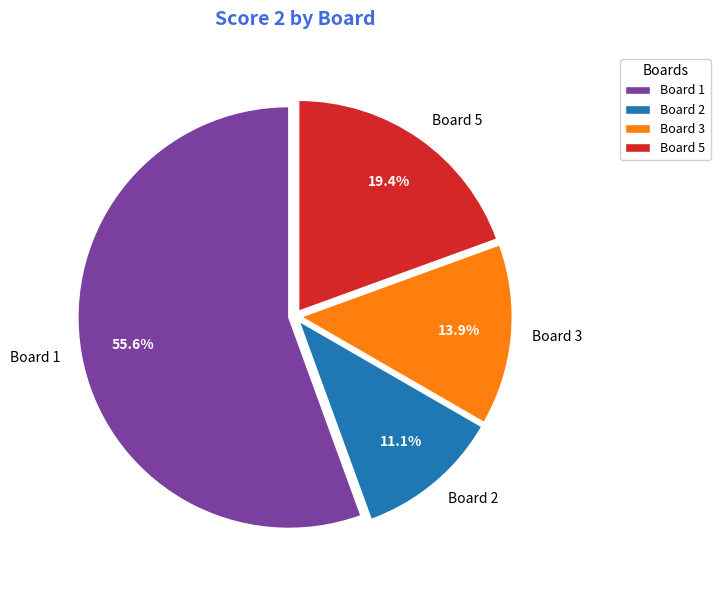

To the nearest percent, what portion does Board 3 represent?

14%